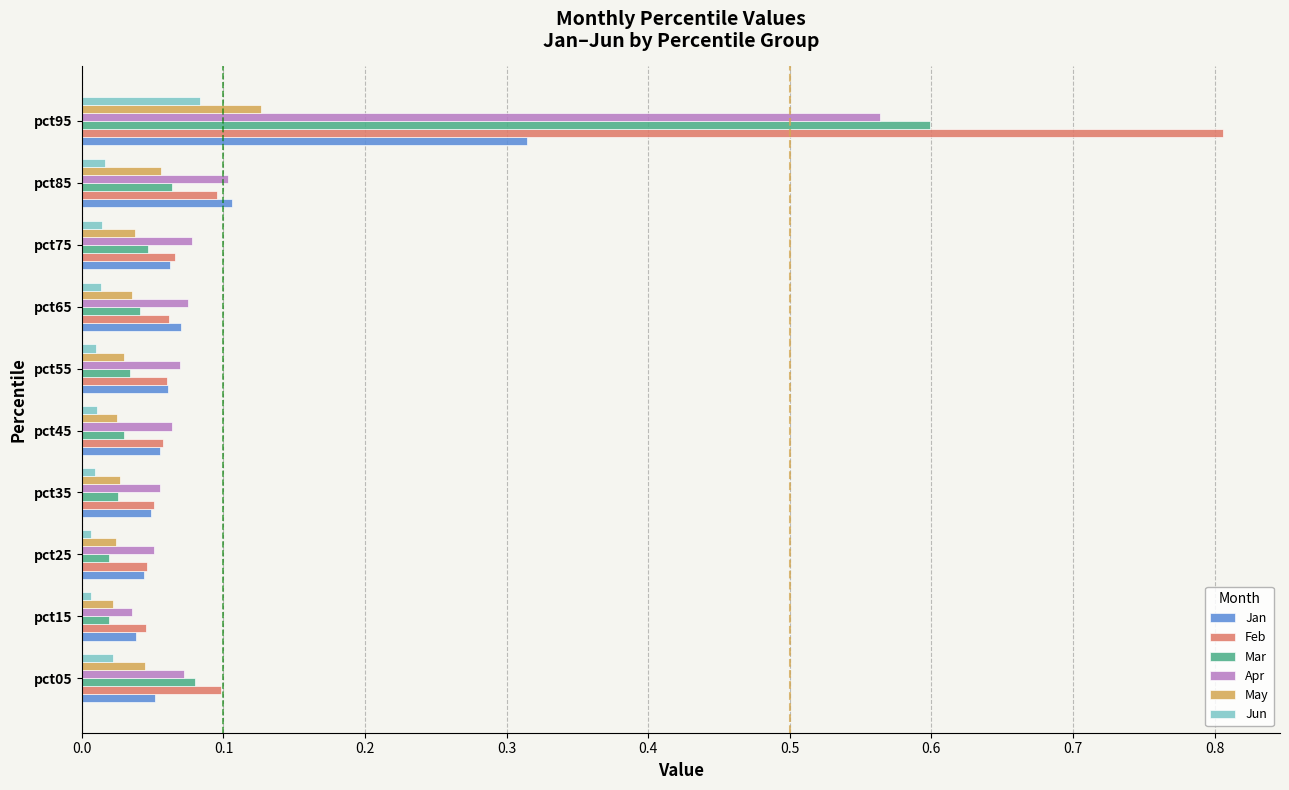

What is the sum of all Mar values?

1.0